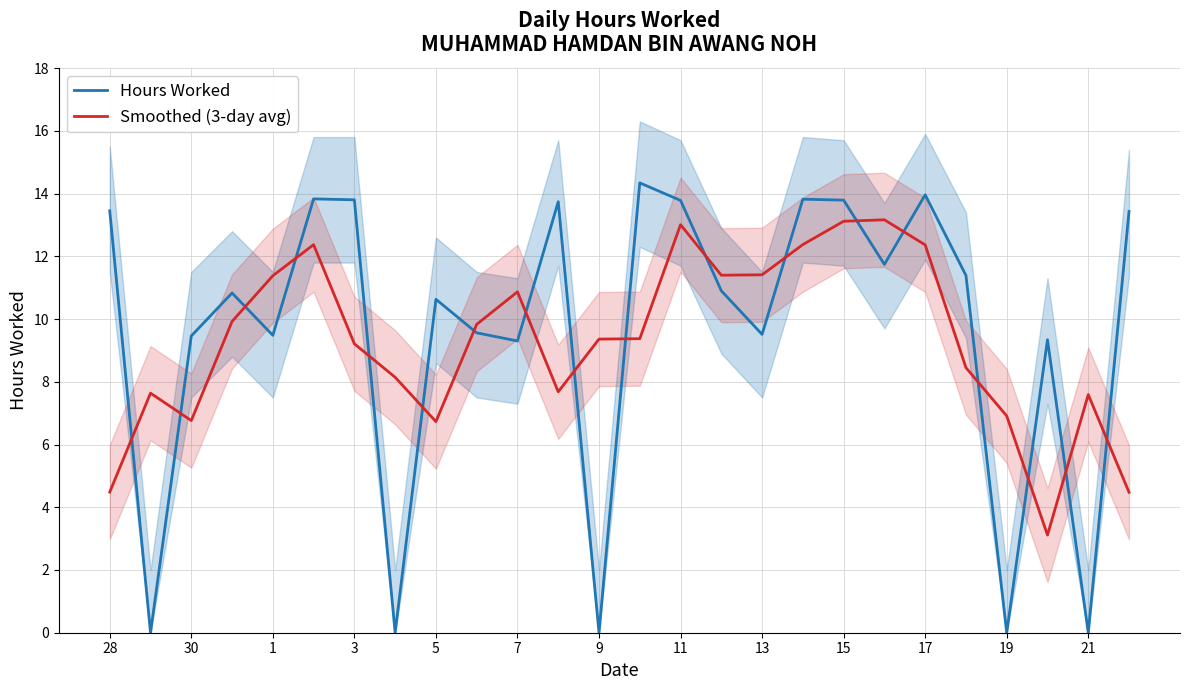

What is the value of the Hours Worked point at the 19th from the left?

13.8